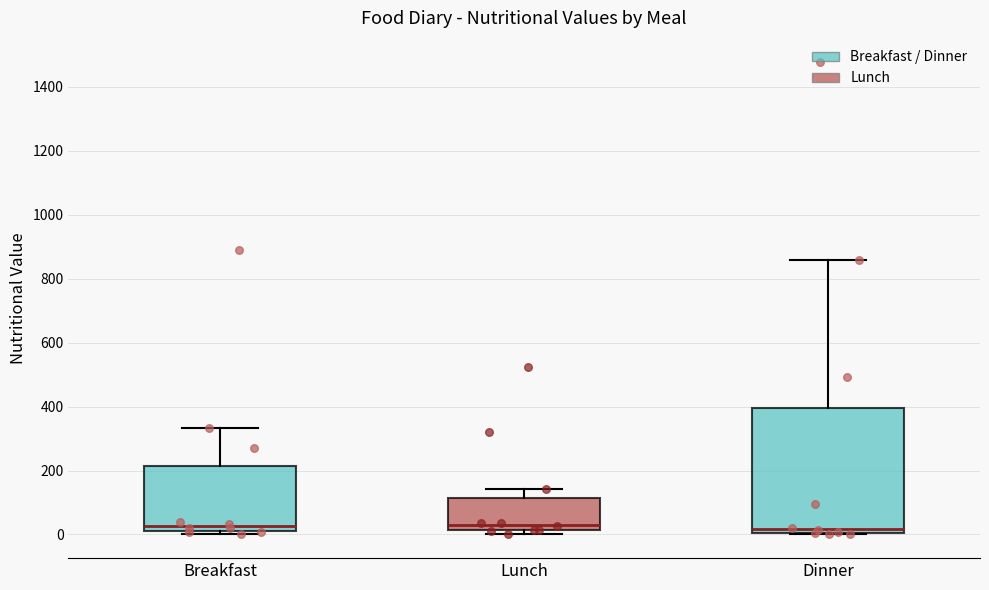

Which box is the tallest, from its lower edge to its upper edge?

Dinner